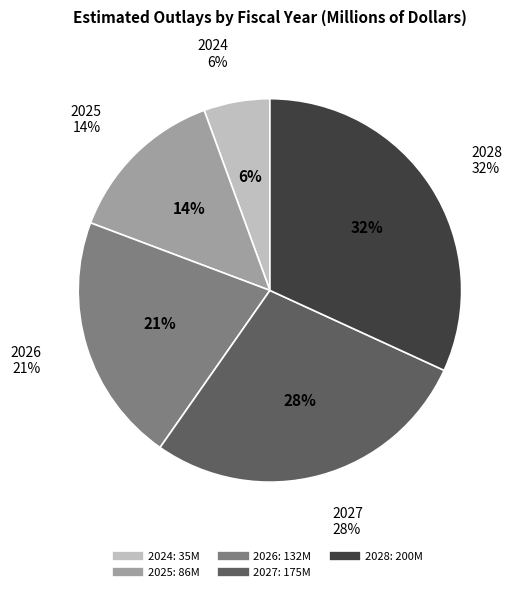

To the nearest percent, what is the average slice percentage?

20%